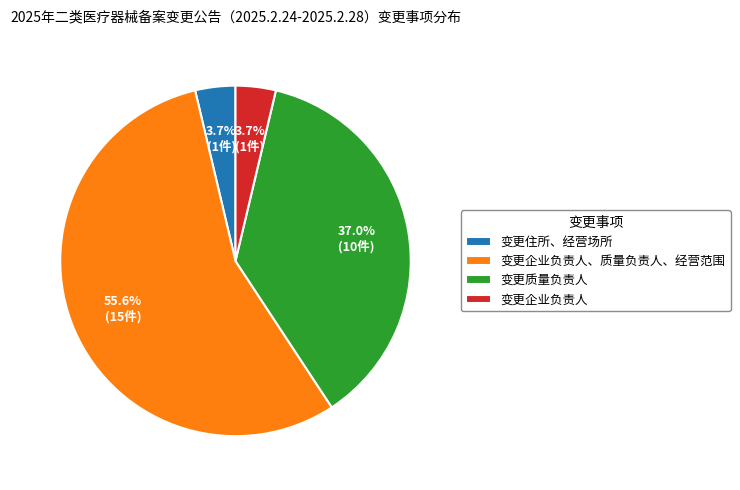

Is it true that 变更企业负责人 is 4% of the pie?

True